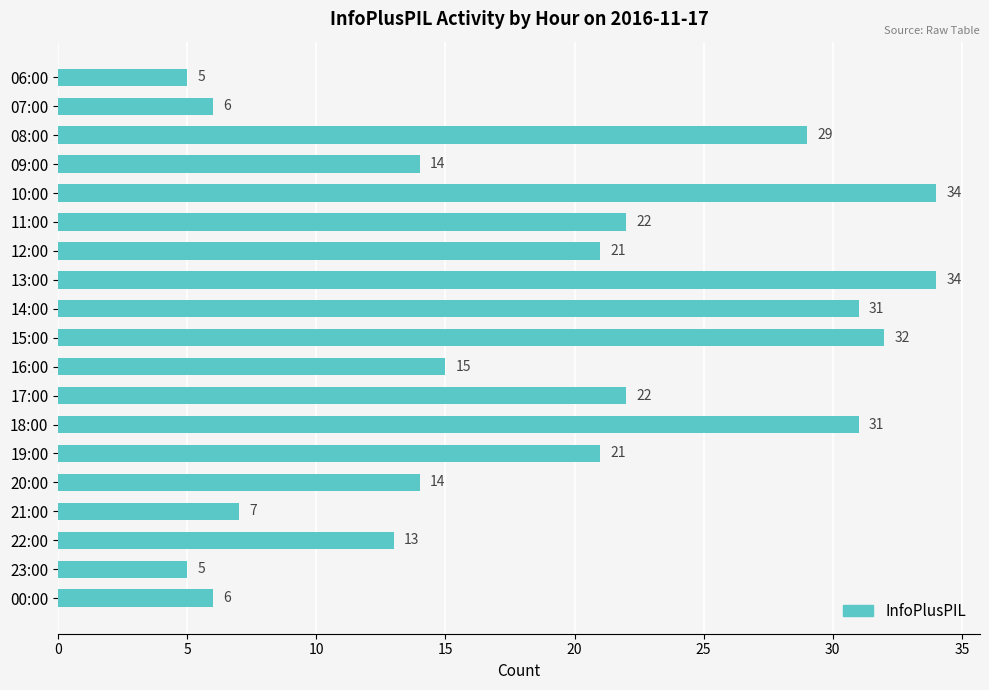

Between 13:00 and 19:00, which is larger?

13:00